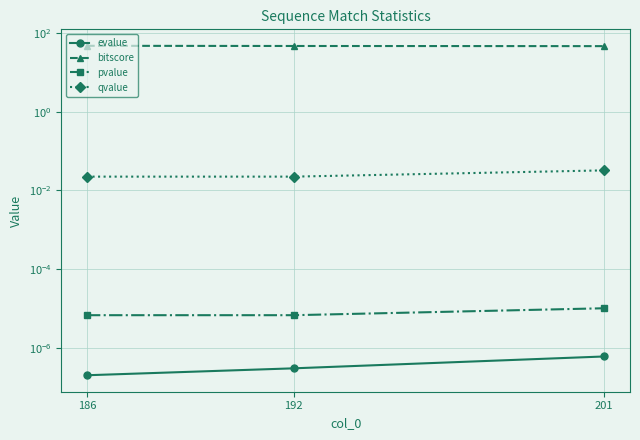

Is the value of pvalue at 186 greater than the value of bitscore at 192?

No